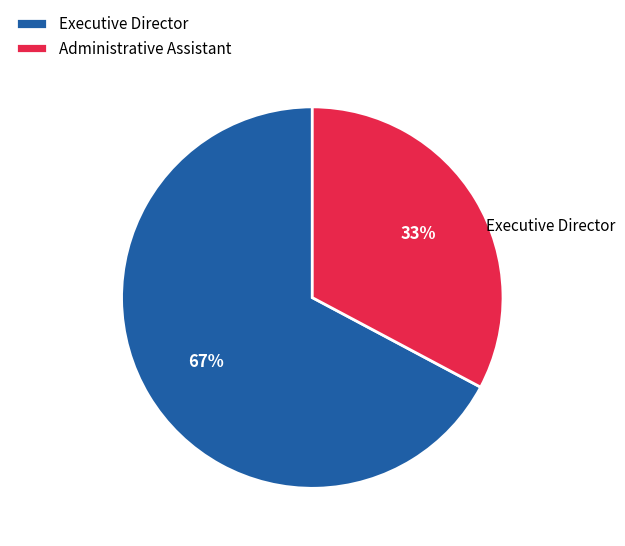

True or false: Administrative Assistant accounts for 33% of the total.

True